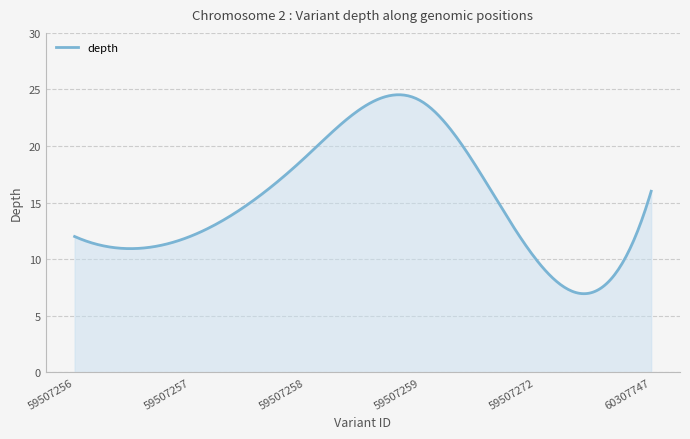

What is the greatest value displayed?

24.5